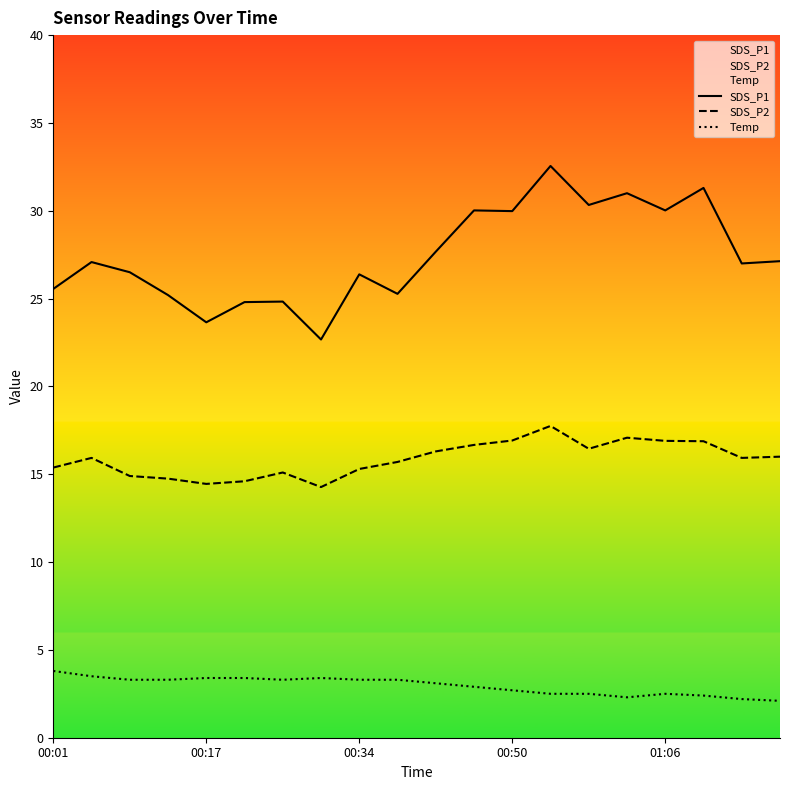

Which series has the largest range (max minus min)?

SDS_P1